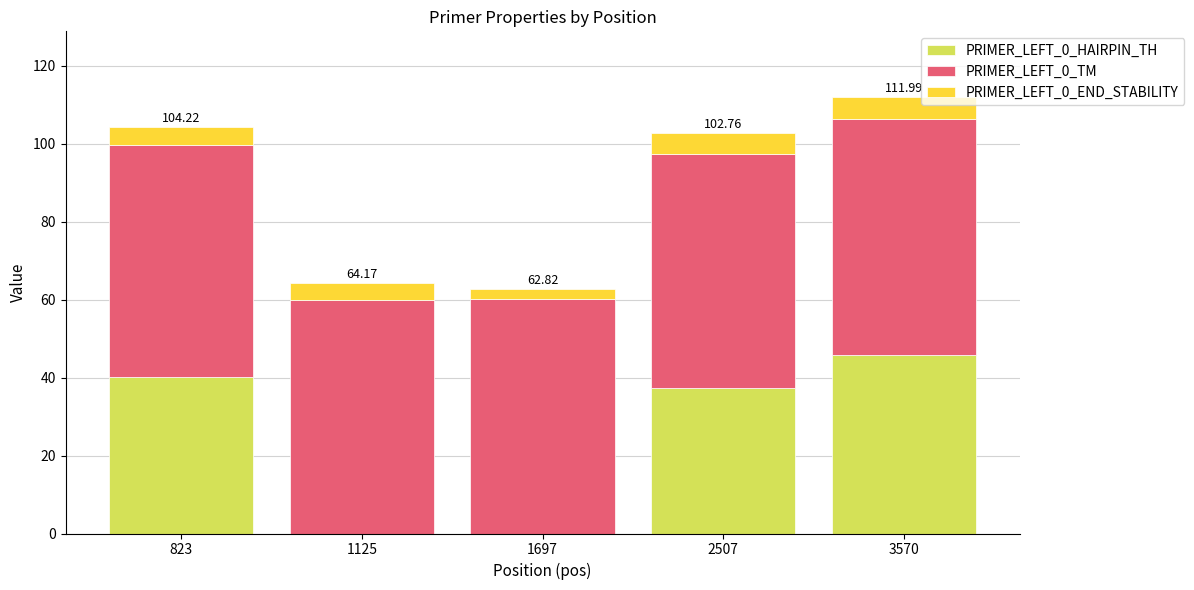

What is the total value across all series at 1125?

64.2